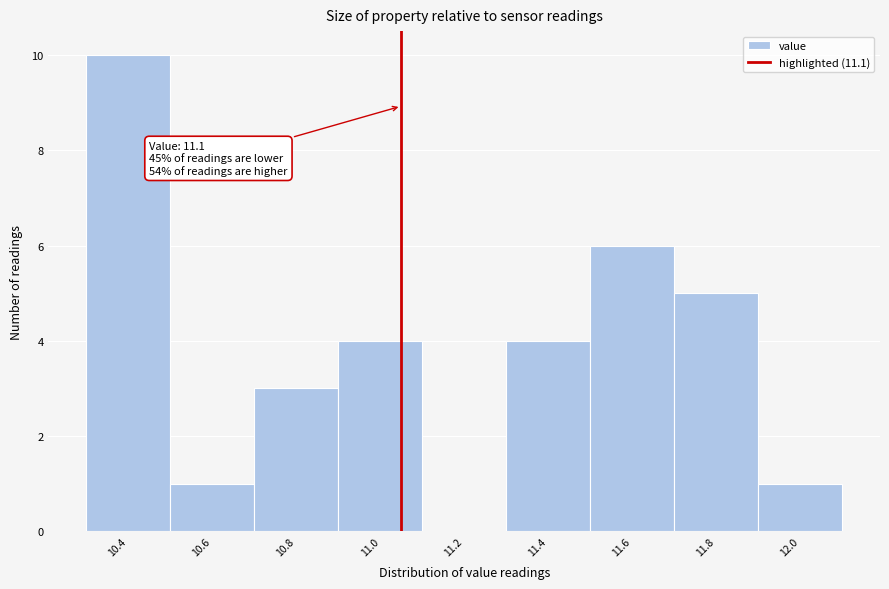

Reading left to right, what are all the values shown in this chart?

10.4=10	10.6=1	10.8=3	11.0=4	11.2=0	11.4=4	11.6=6	11.8=5	12.0=1